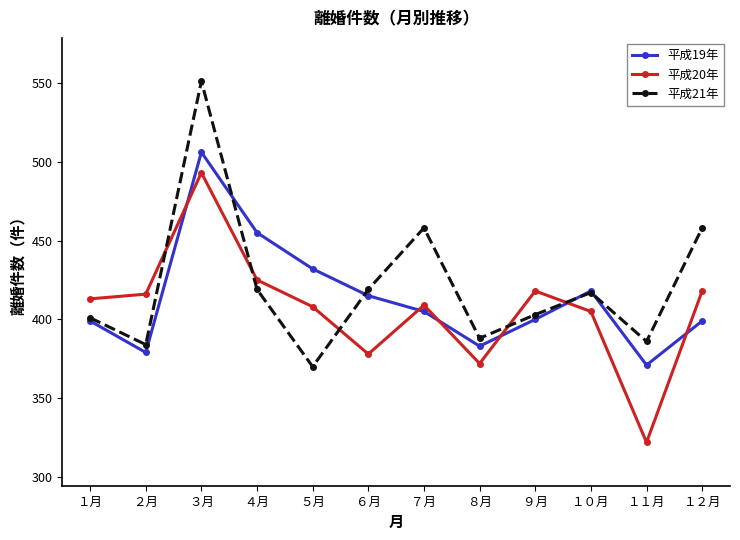

Is it true that 平成19年 equals 112 at ６月?

False